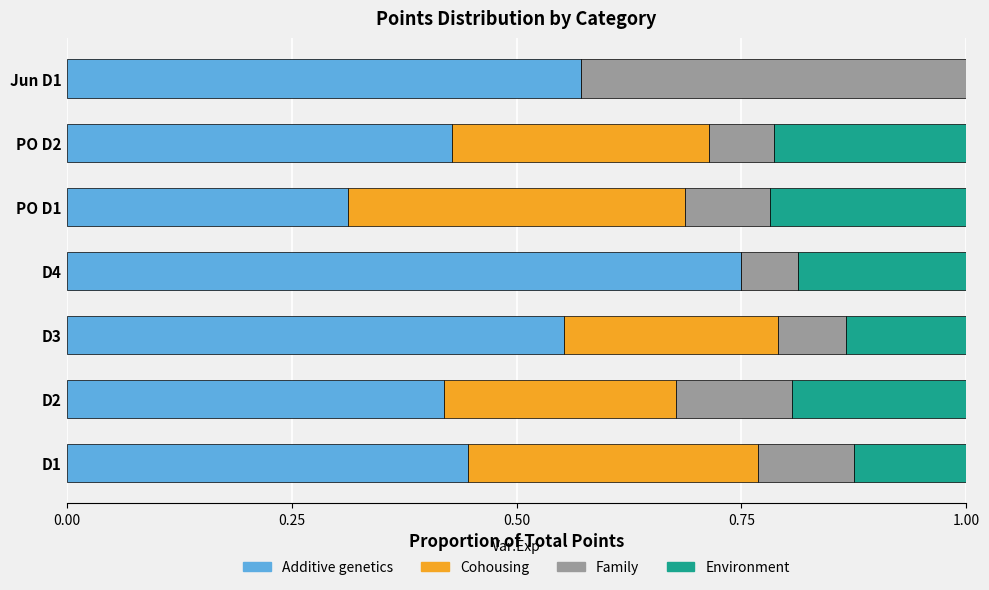

What is the sum of the Additive genetics values at D1 and D3?

1.0